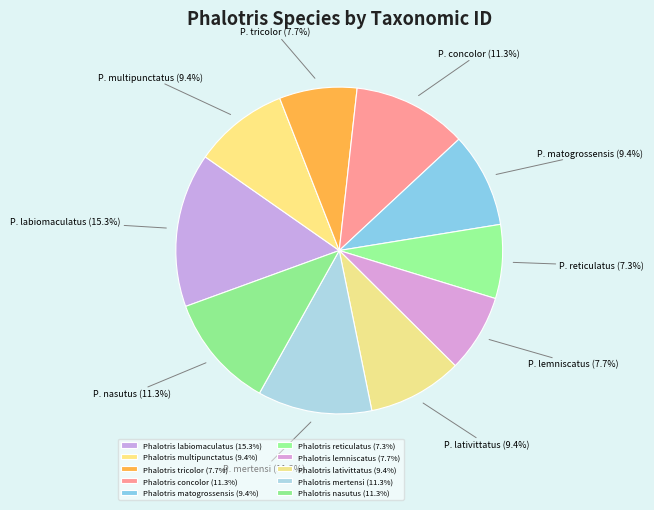

Rank the categories by value from highest to lowest.

Phalotris labiomaculatus, Phalotris concolor, Phalotris nasutus, Phalotris mertensi, Phalotris lativittatus, Phalotris matogrossensis, Phalotris multipunctatus, Phalotris lemniscatus, Phalotris tricolor, Phalotris reticulatus